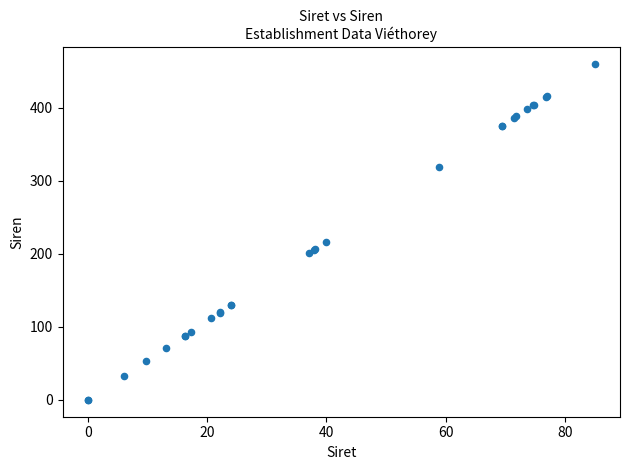

What Y value in the scatter plot is closest to 230?

216.4